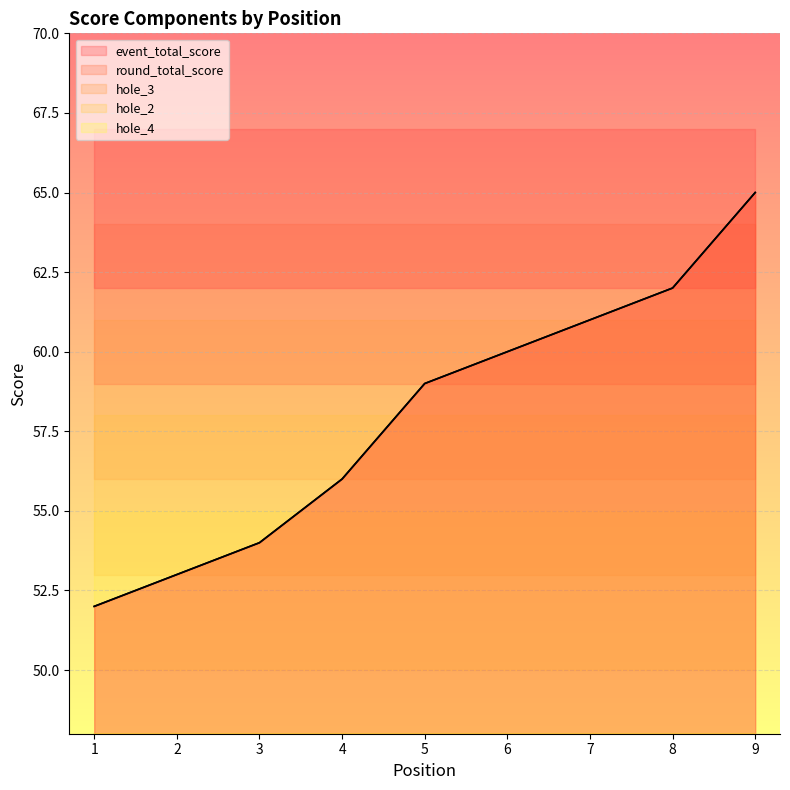

What is the sum of the round_total_score values at 9 and 2?

118